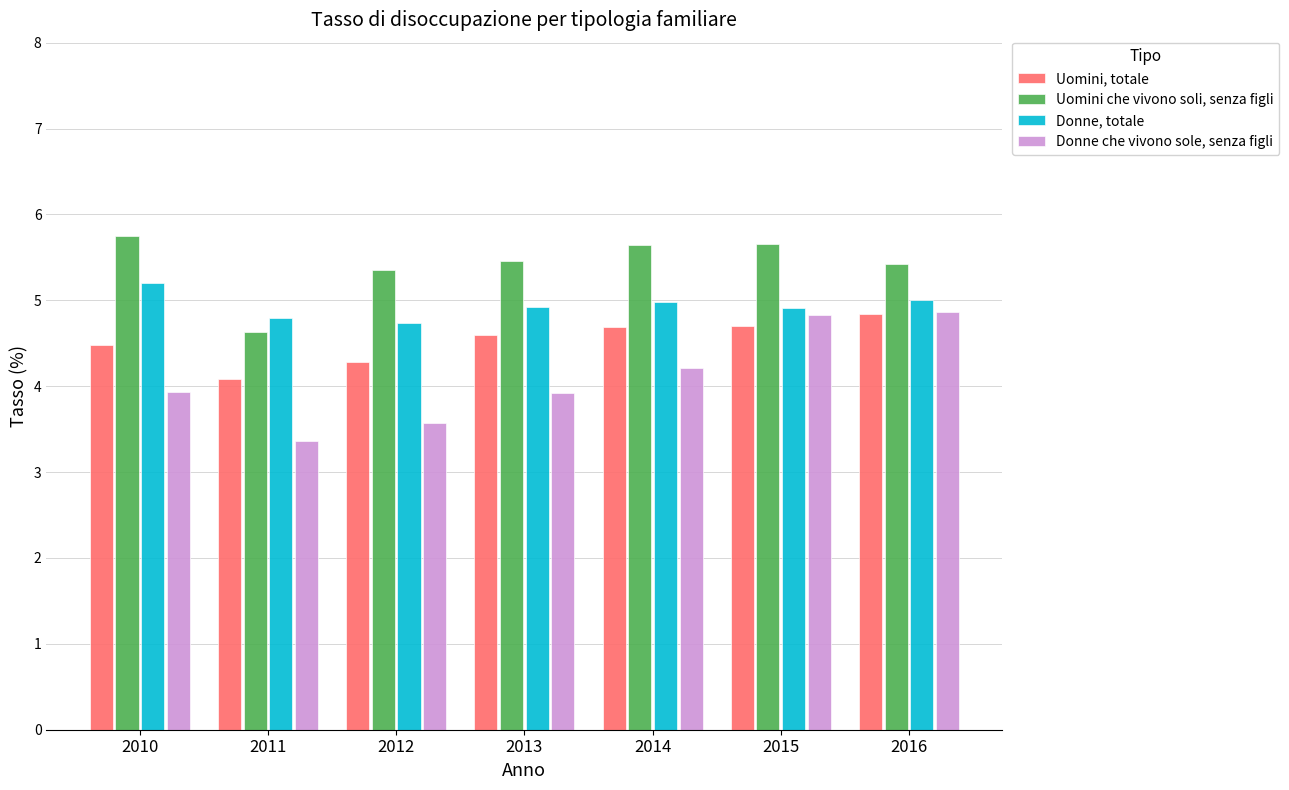

The Uomini che vivono soli, senza figli series shows 3.8 at 2010. True or false?

False